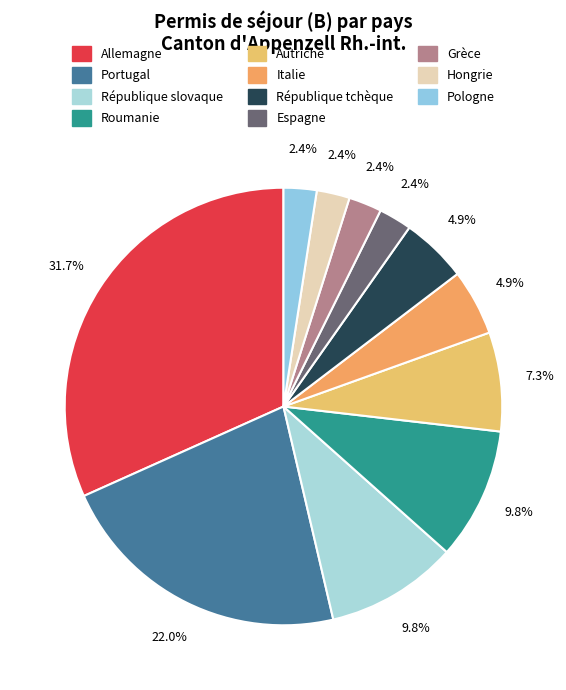

How many slices are in this pie chart?

11